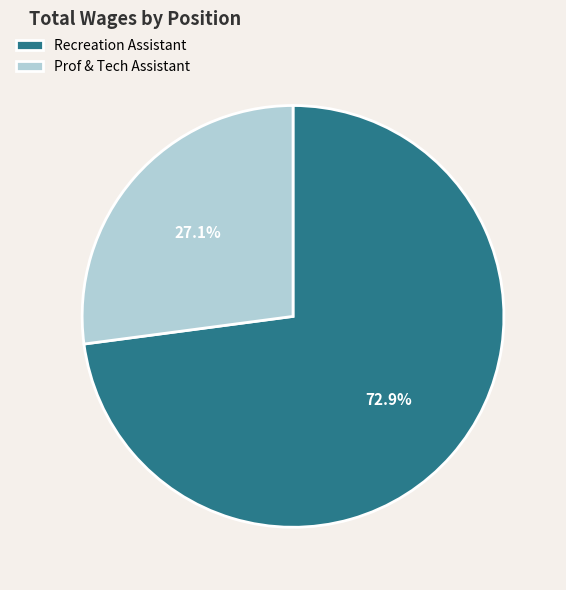

Is it true that Recreation Assistant is 73% of the pie?

True